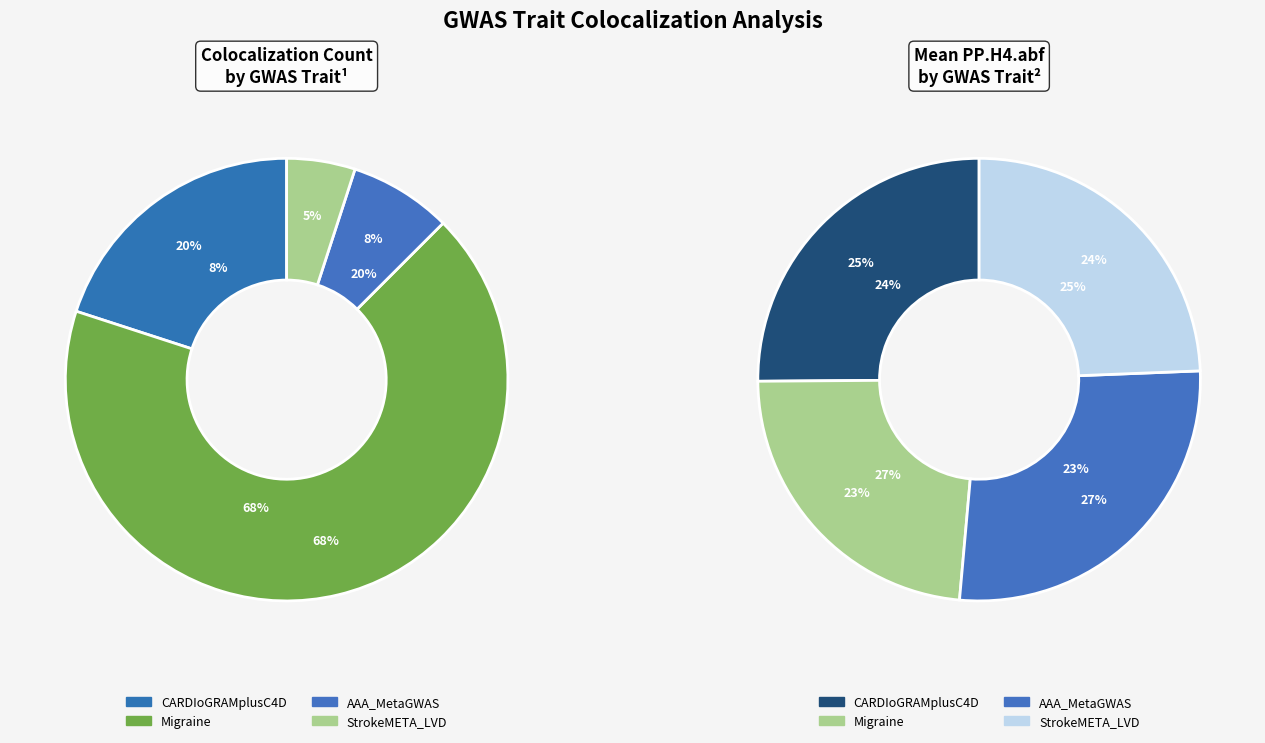

Is there any slice that represents more than half of the pie?

No